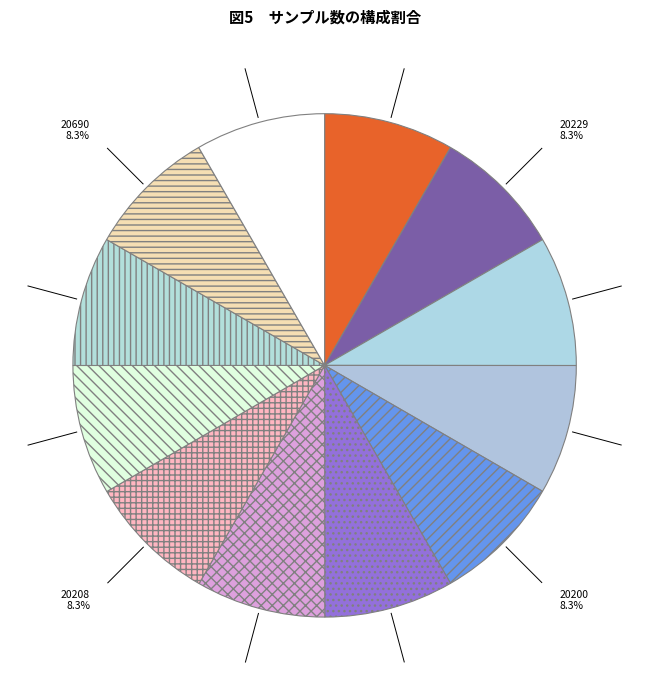

What percentage do 20200 and 20207 together represent?

16.7%